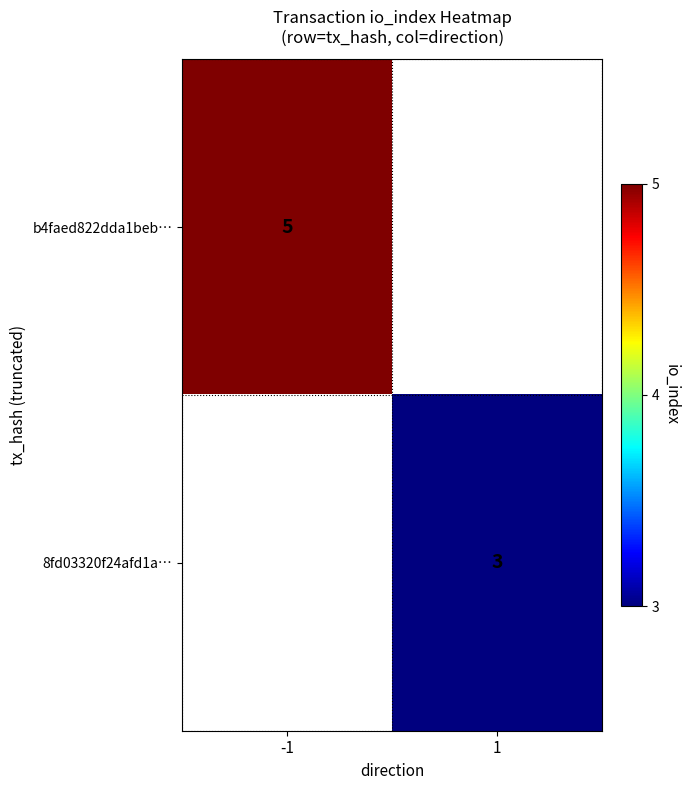

The b4faed822dda1beb… series shows 5 at -1. True or false?

True